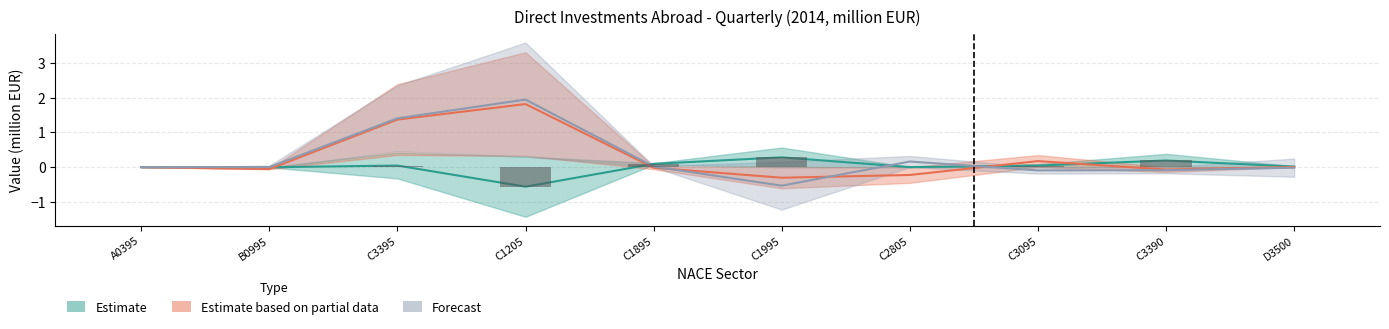

Count the number of categories in the chart.

10